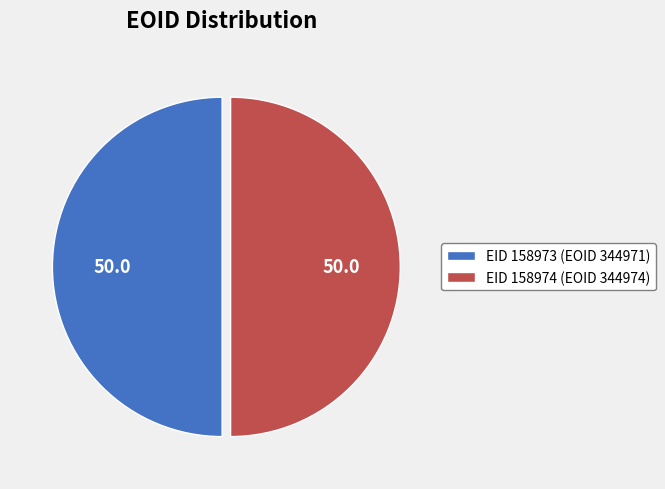

Combined, do EID 158974 (EOID 344974) and EID 158973 (EOID 344971) account for over 50%?

Yes